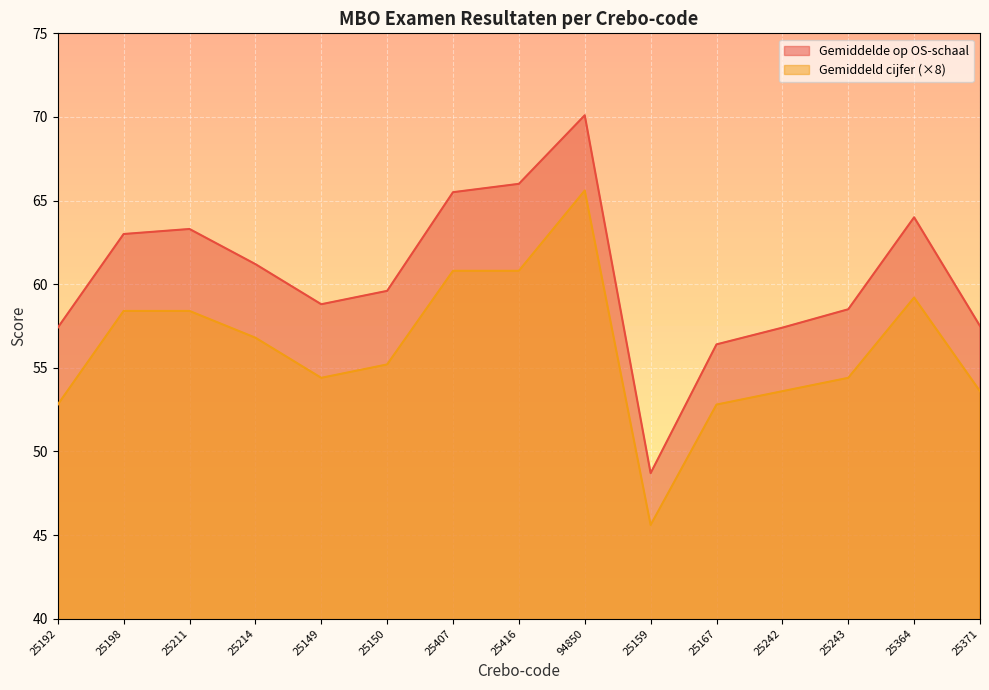

Is it true that Gemiddeld cijfer equals 101.7 at 25214?

False